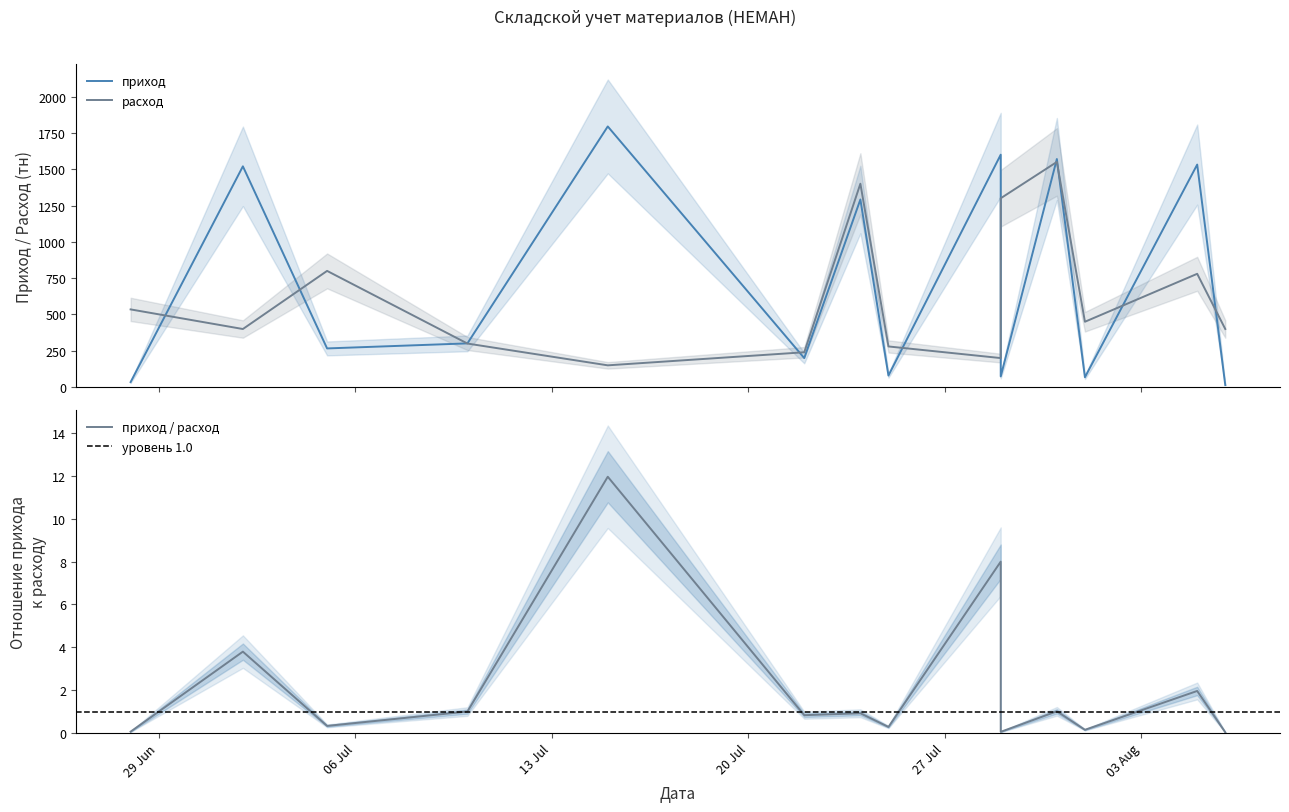

How many data points does each series have?

14